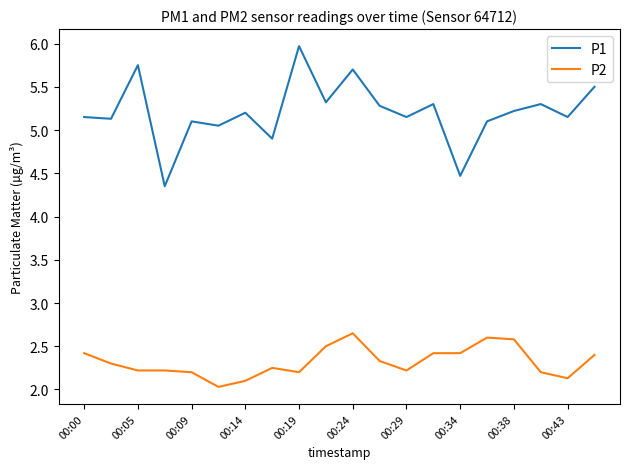

True or false: P2 and P1 cross at least once.

False